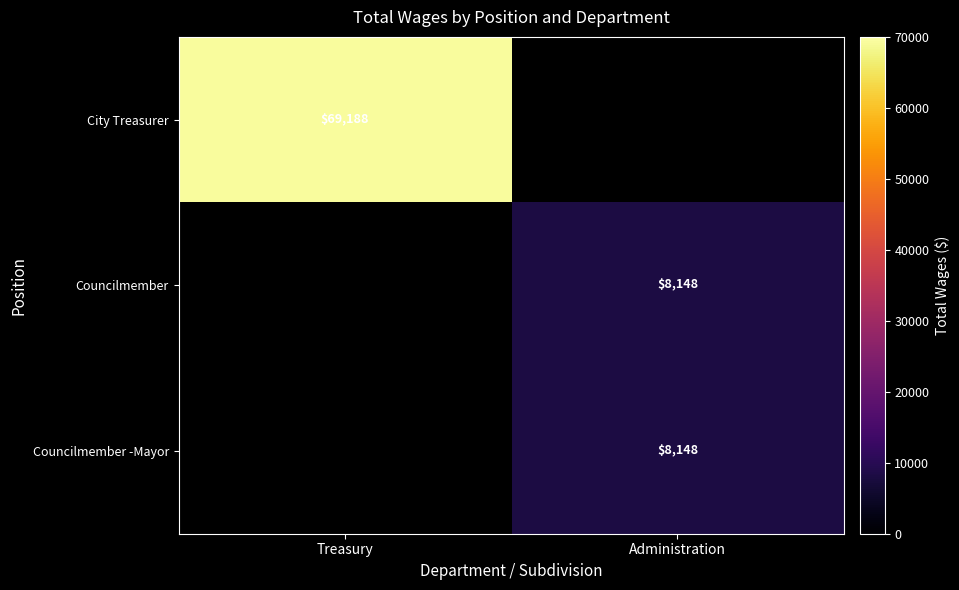

True or false: Councilmember -Mayor has a value of 8148 at Administration.

True